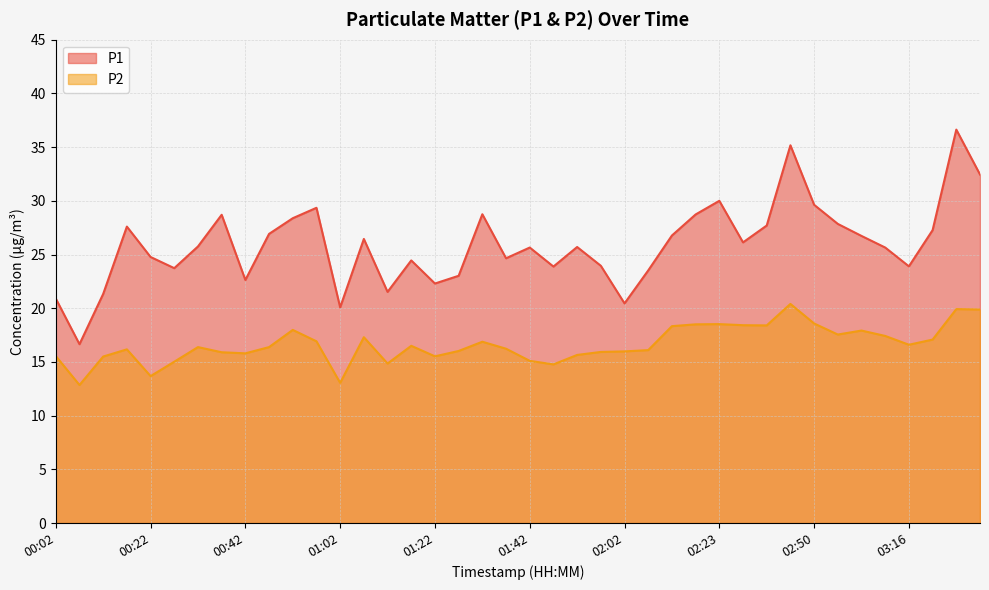

What is the value of the P1 point at the 29th from the left?

30.0